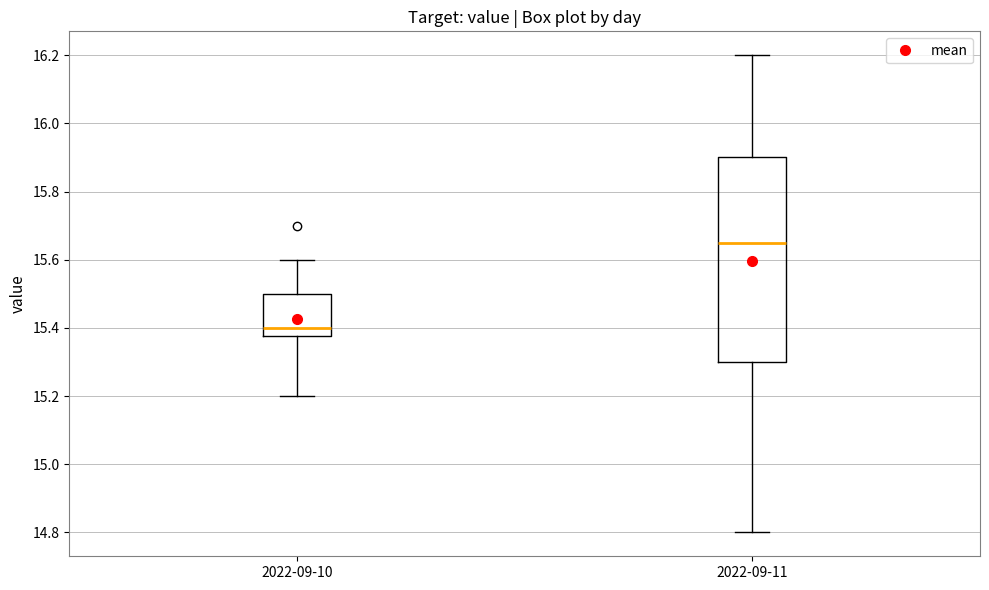

Which box is the tallest, from its lower edge to its upper edge?

2022-09-11